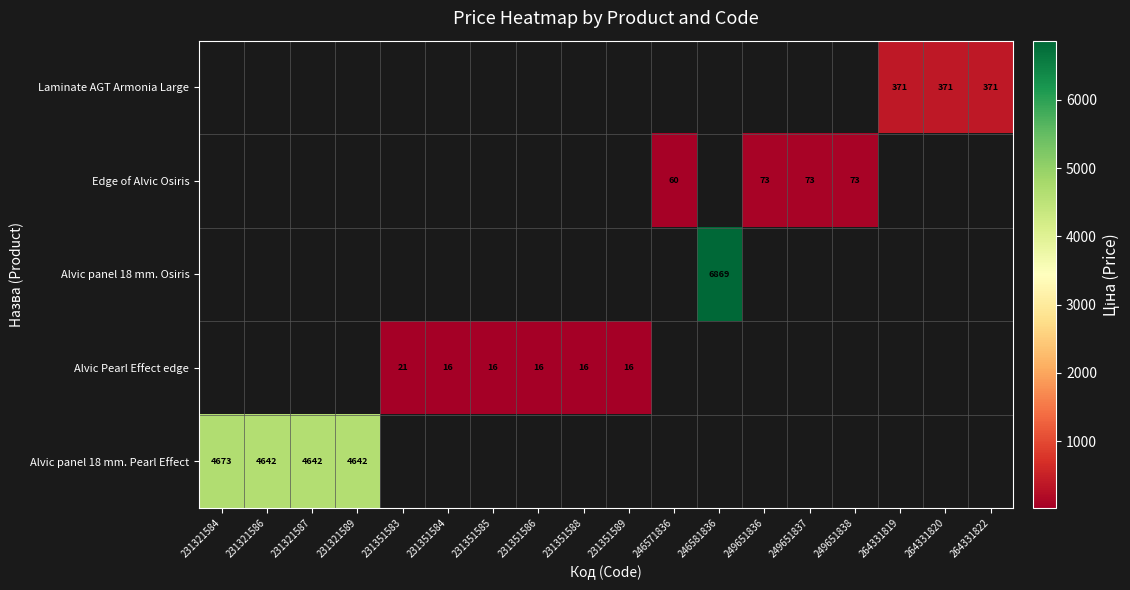

What is the sum of the Edge of Alvic Osiris values at 249651837 and 249651838?

146.0